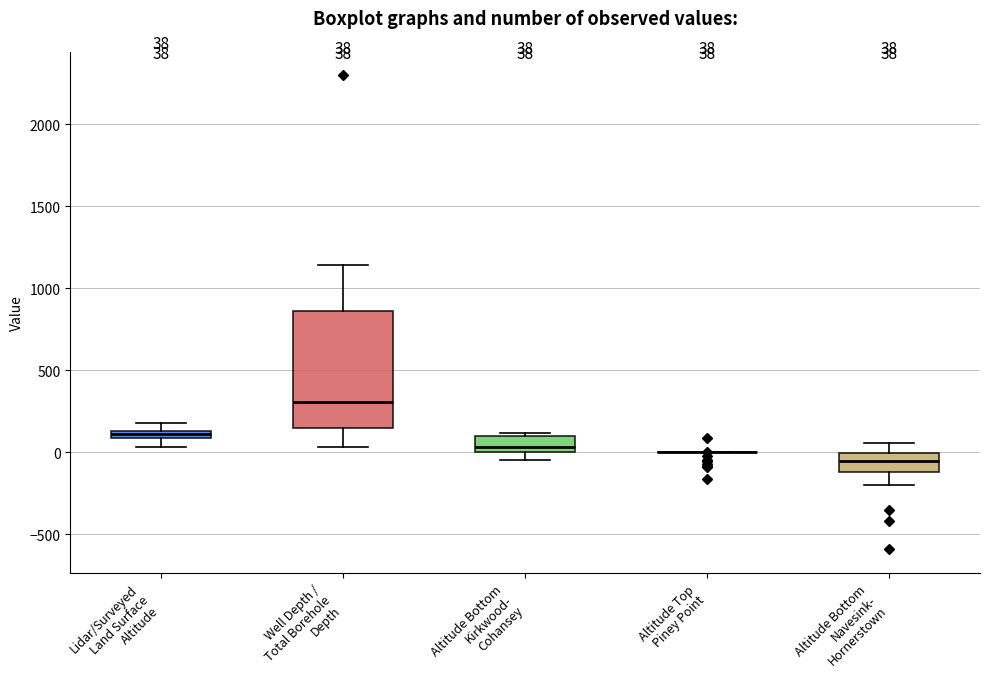

Which box is the tallest, from its lower edge to its upper edge?

Well Depth / Total Borehole Depth